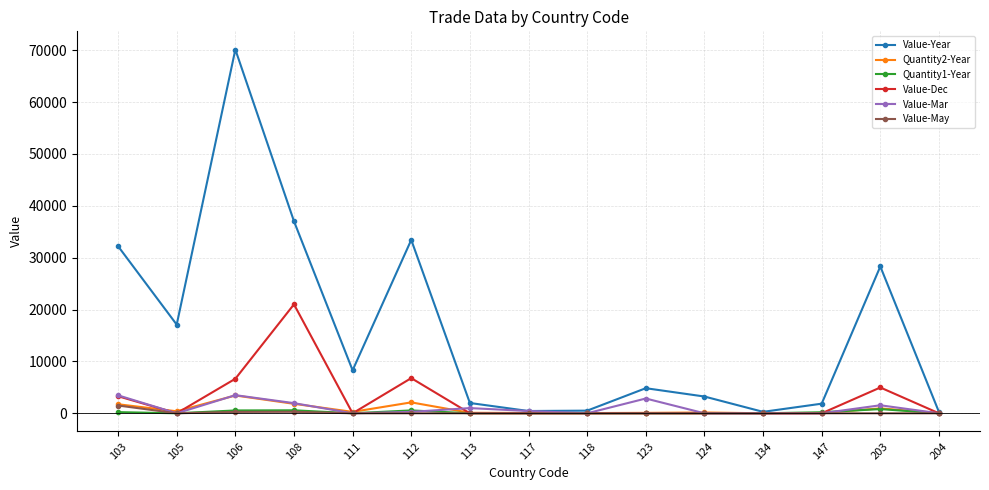

The value of Value-Dec at 134 is 11109. True or false?

False